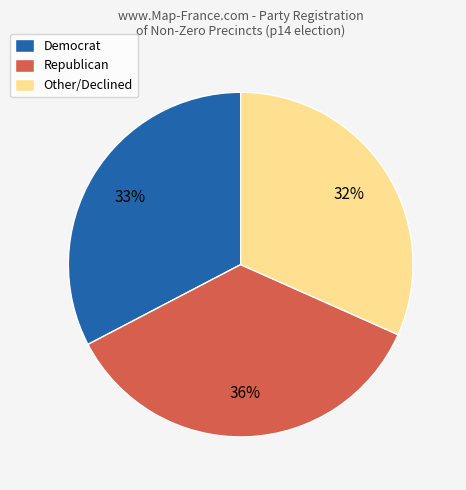

Do Other/Declined and Republican together represent more than half of the pie?

Yes